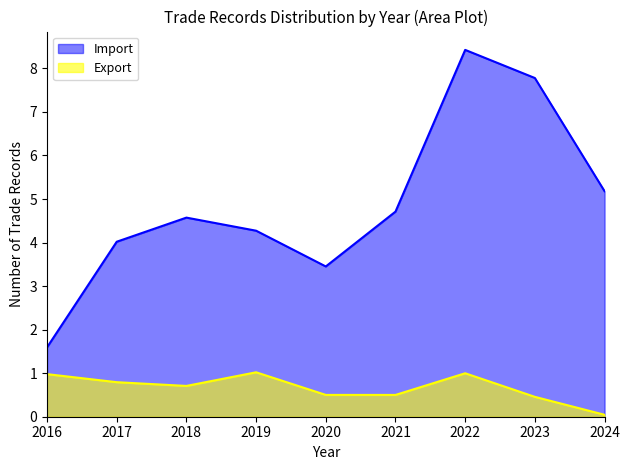

What is the minimum value for Import?

1.6